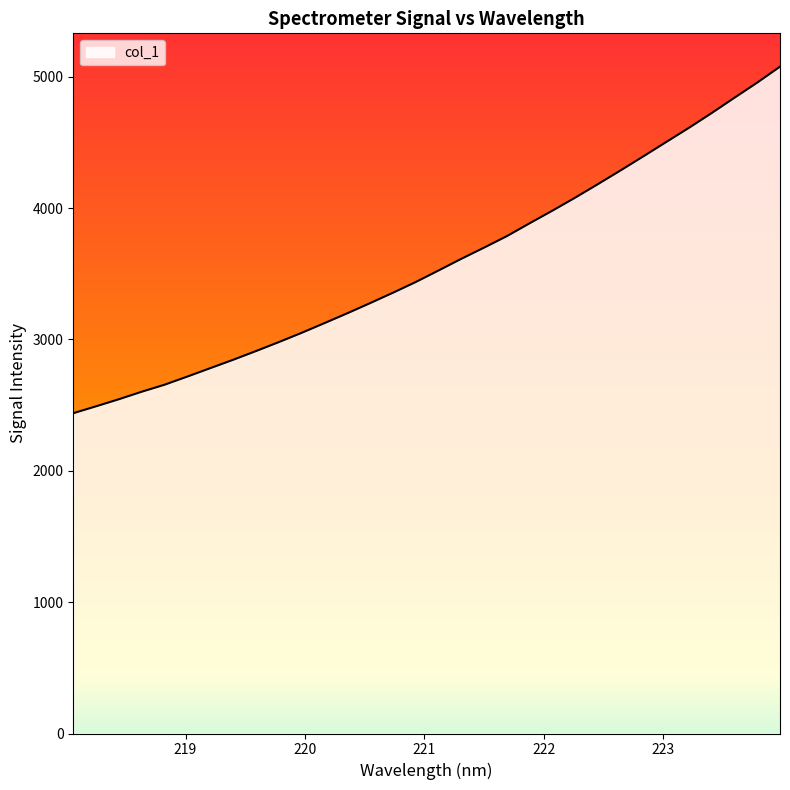

Does the chart display data point markers on the line(s)?

No